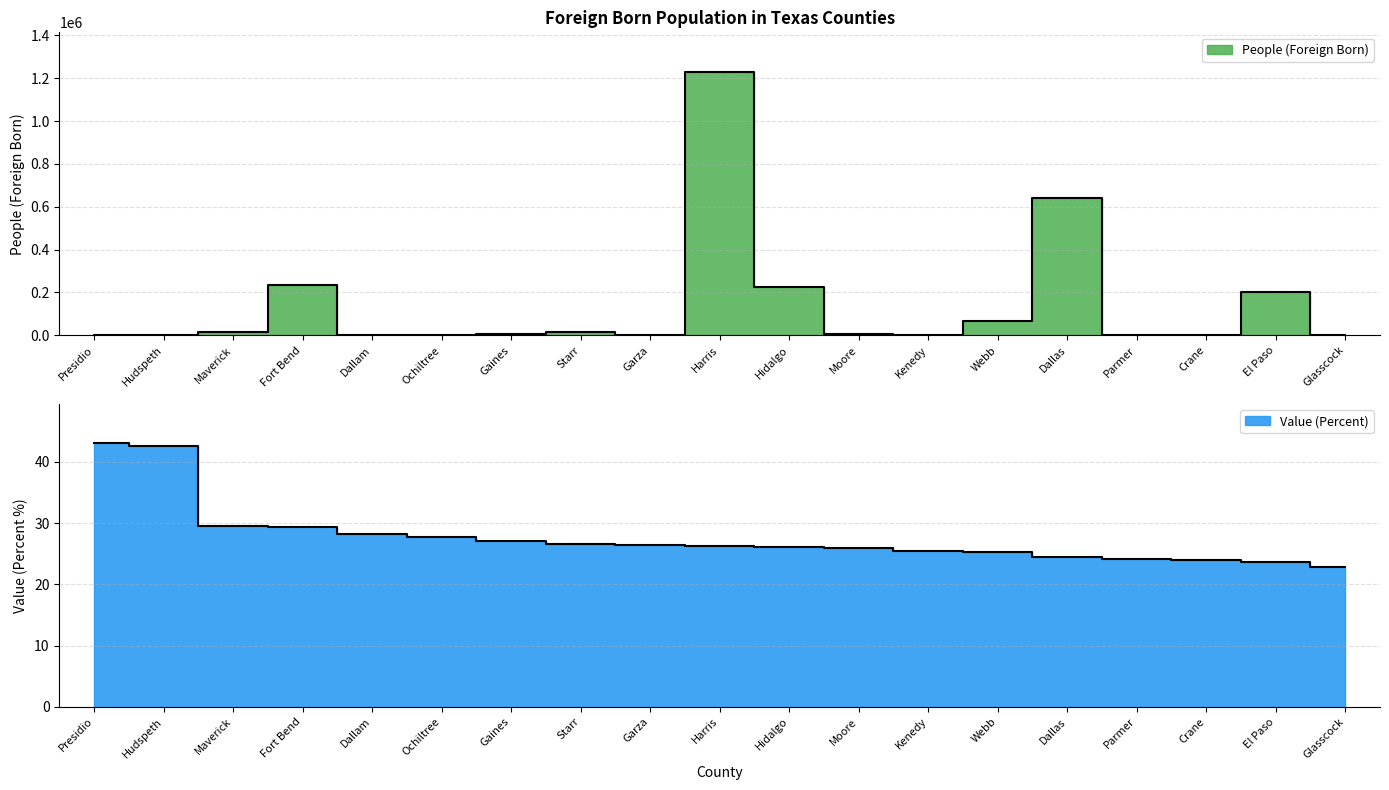

What is the value of the Value (Percent) point at the 15th from the left?

24.5